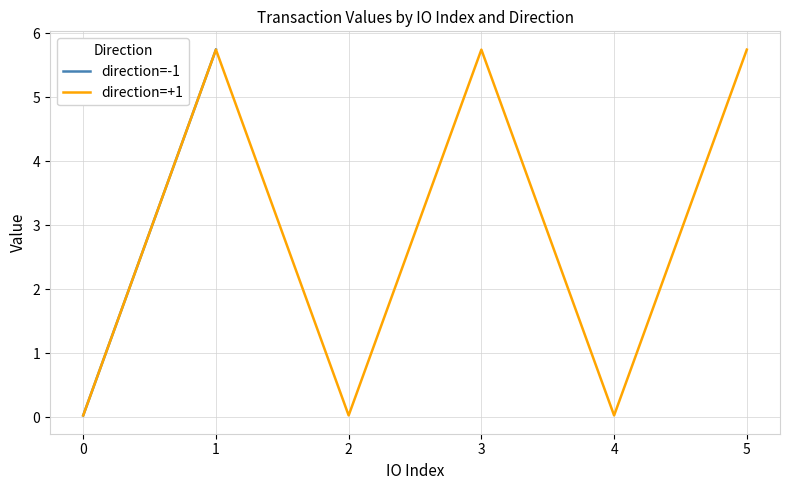

What is the difference between the highest and lowest values at 1?

0.7